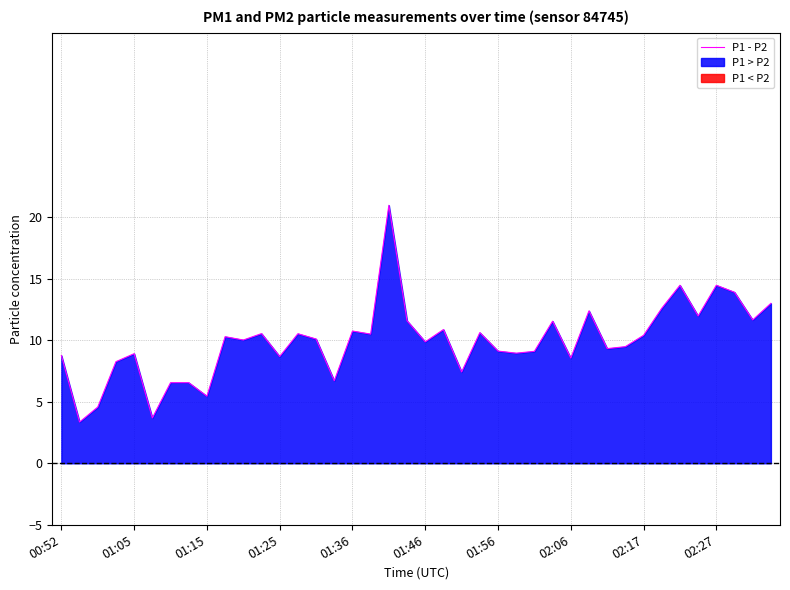

What is the highest value of the P1 - P2 series?

21.0